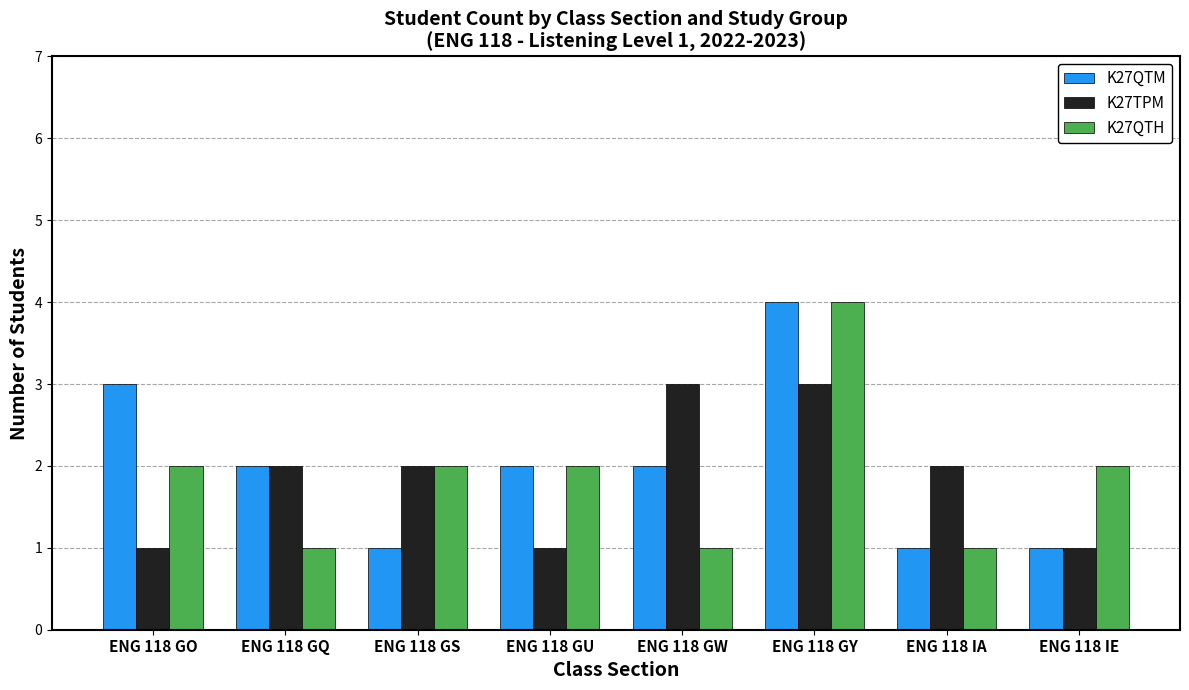

What is the sum of all K27TPM values?

15